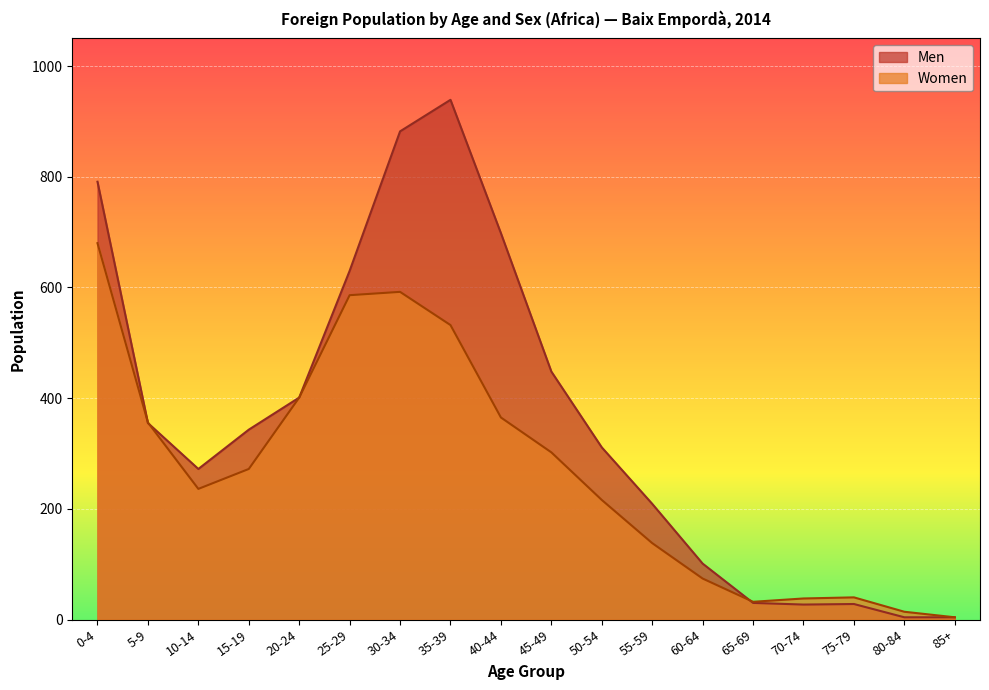

Rank the series at 40-44 from lowest to highest value.

Women, Men